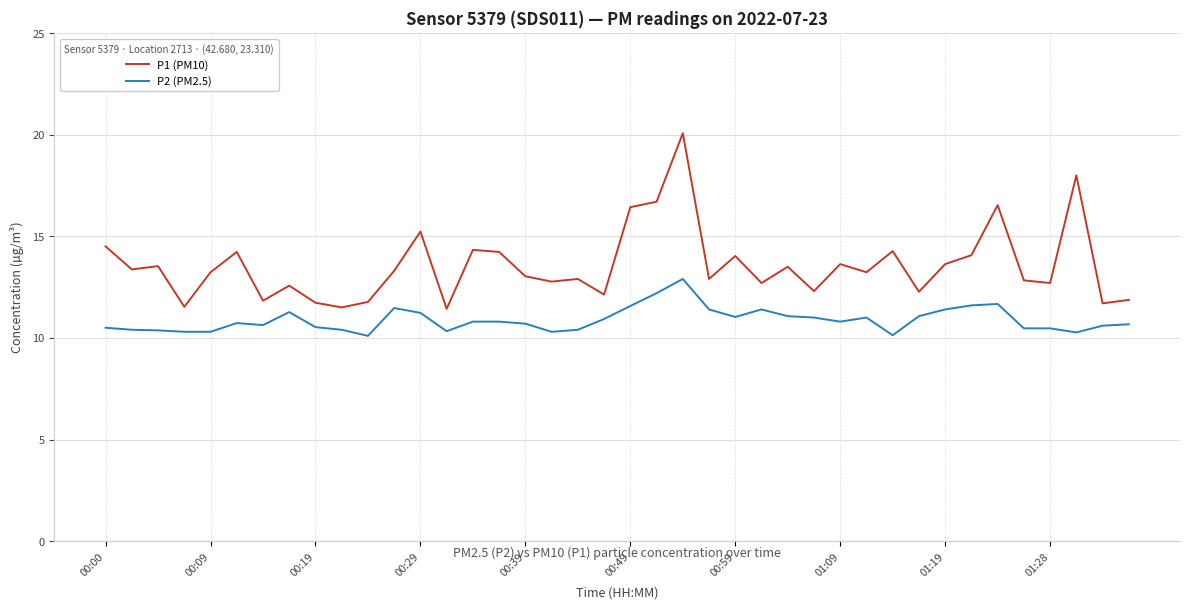

What is the difference between the maximum and minimum values in the P1 (PM10) series?

8.6